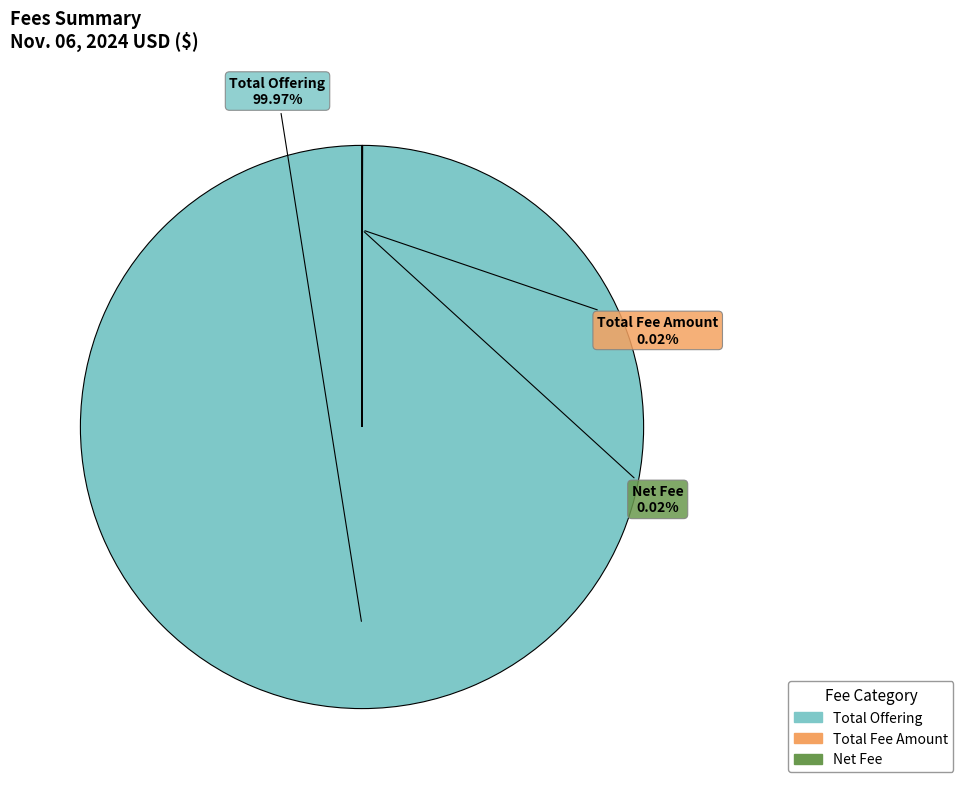

True or false: Total Offering accounts for 100% of the total.

True